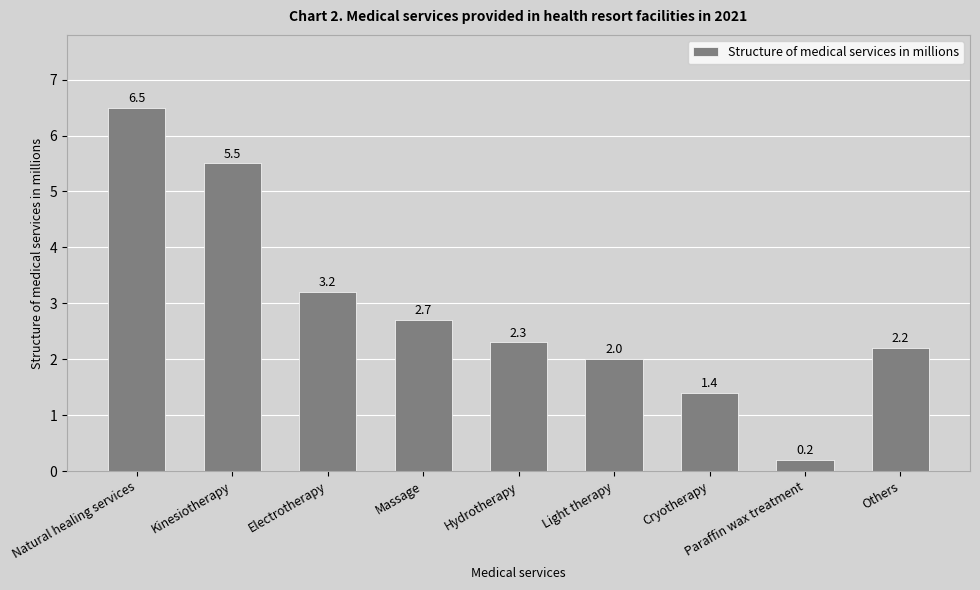

Count the number of categories in the chart.

9